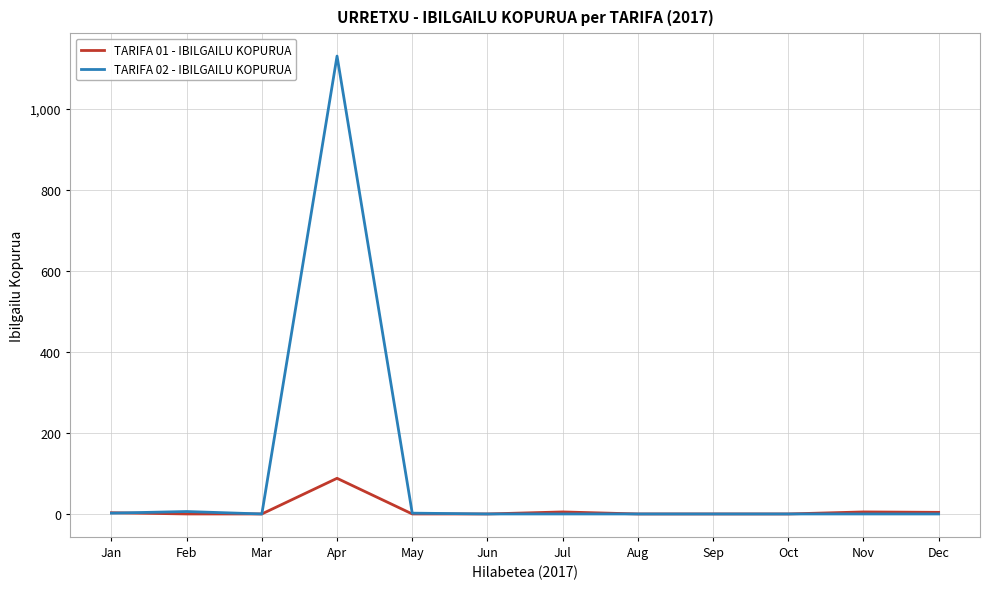

What value does the TARIFA 02 - IBILGAILU KOPURUA series have at May?

2